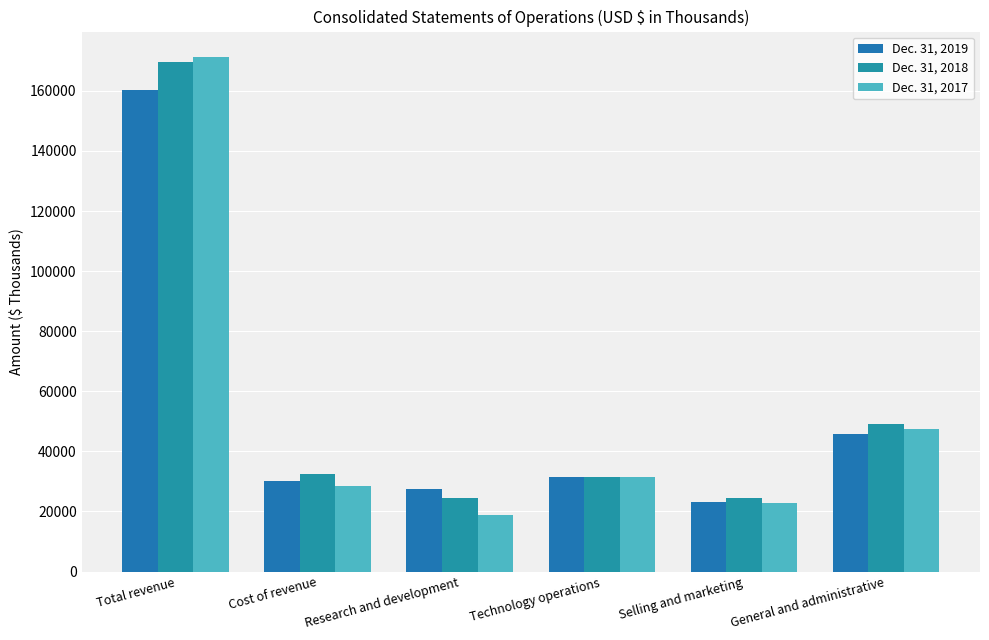

Between Research and development and Technology operations, which series saw the biggest shift?

Dec. 31, 2017